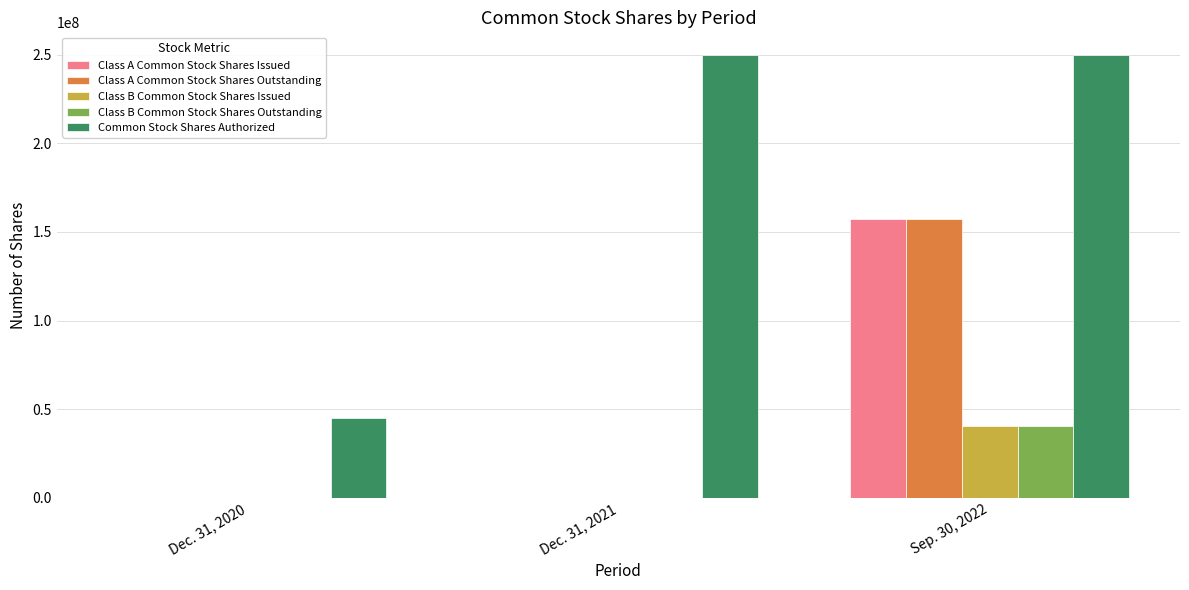

At which label does Class B Common Stock Shares Issued reach its peak?

Sep. 30, 2022